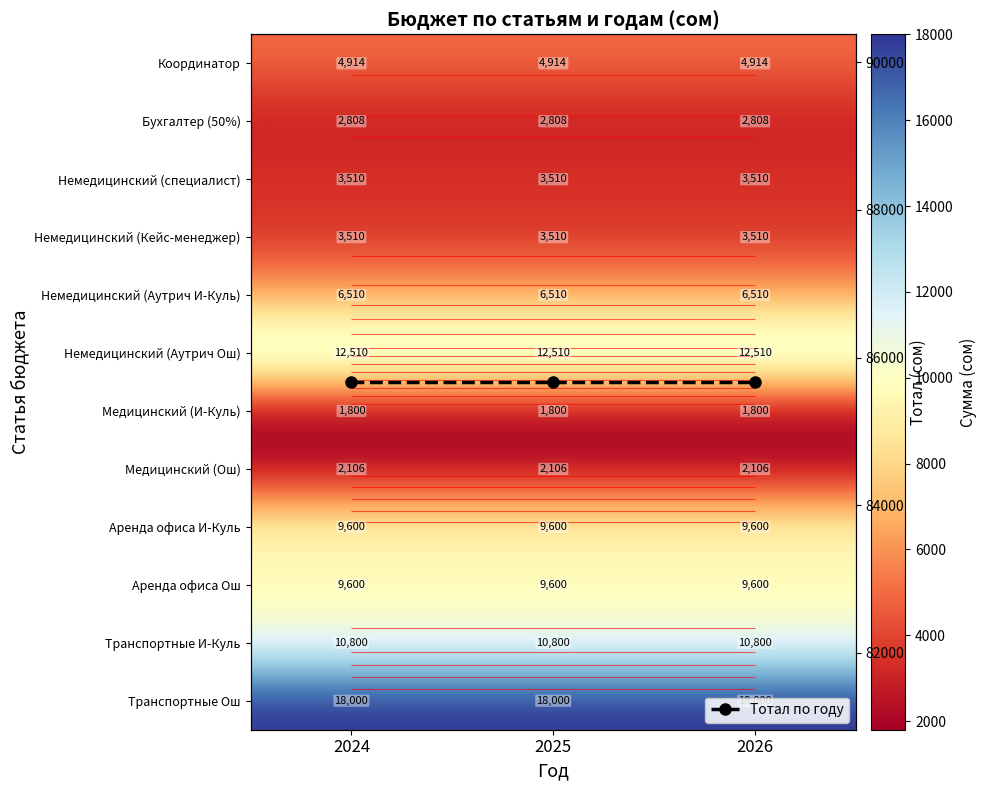

What value does the Медицинский (И-Куль) series have at 2026?

1800